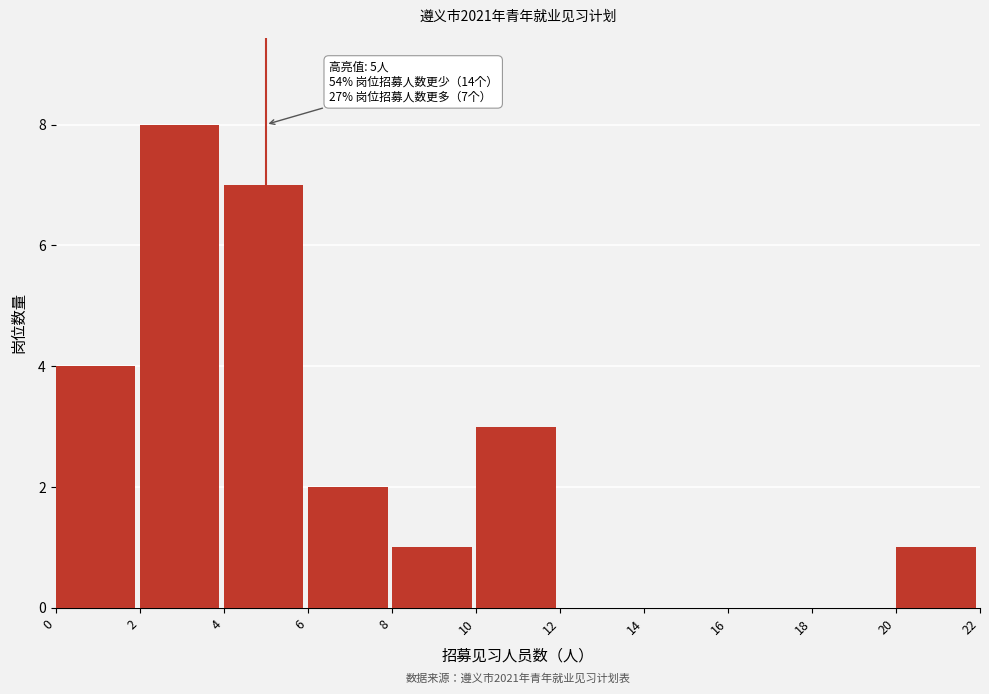

Over which range of the x-axis is the bar tallest?

2 to 4